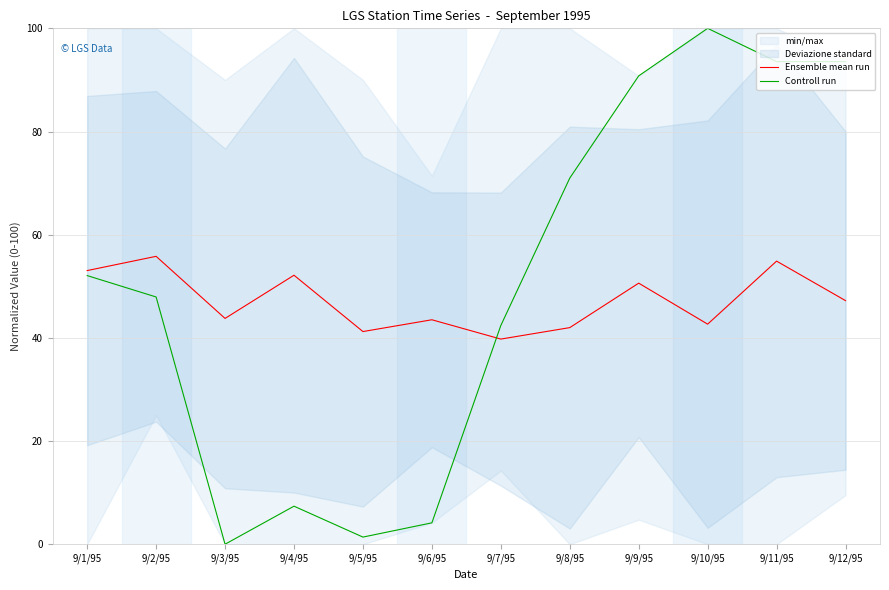

Which series has the largest total across all categories?

Controll run